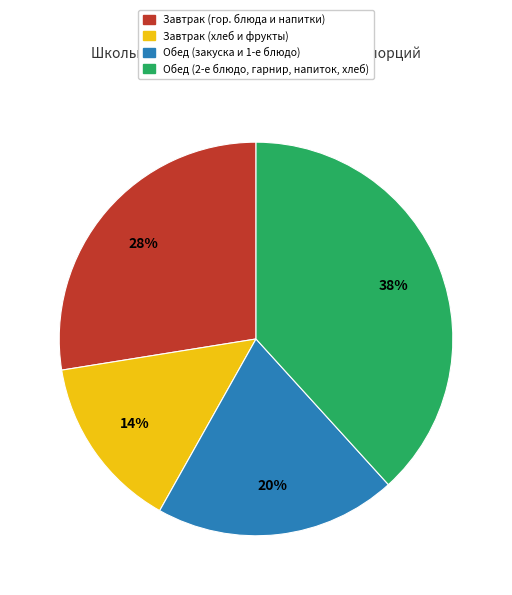

Combined, do Обед (закуска и 1-е блюдо) and Обед (2-е блюдо, гарнир, напиток, хлеб) account for over 50%?

Yes